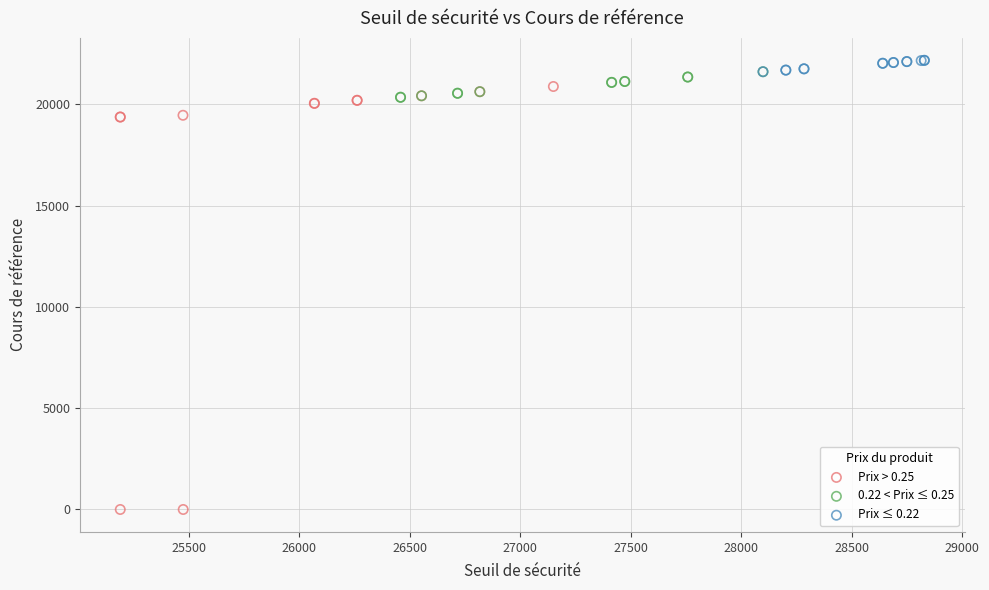

Which series contains the highest Y value?

Prix ≤ 0.22